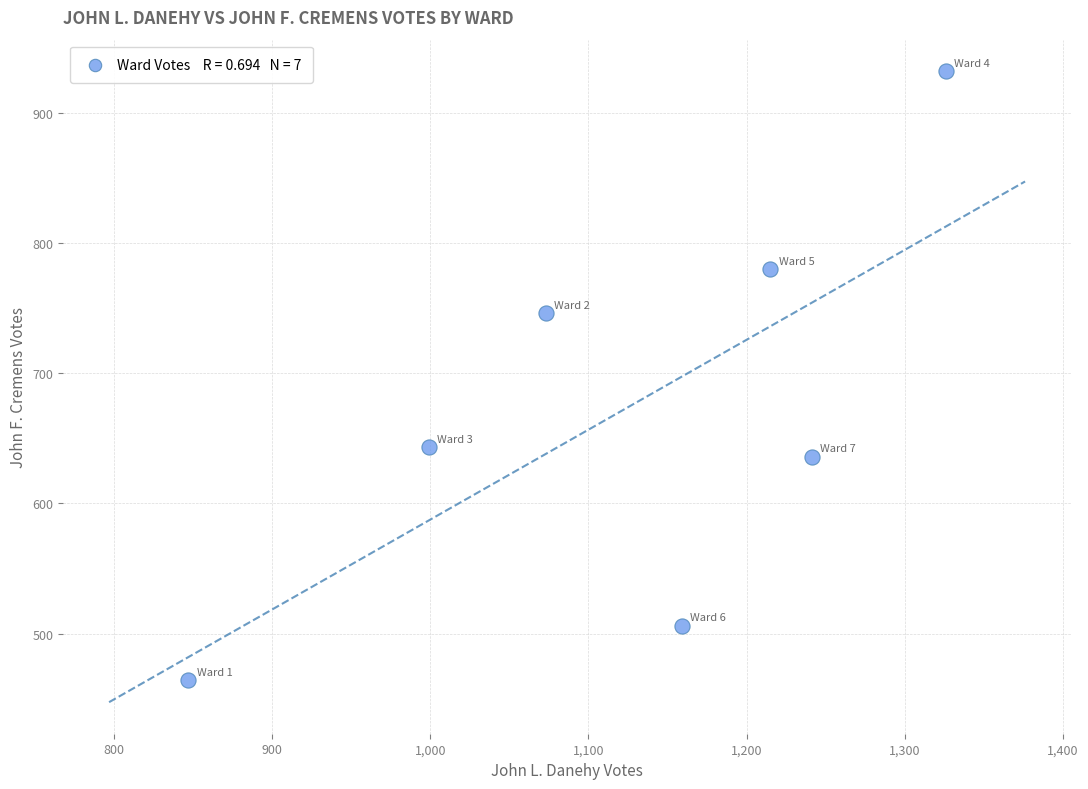

What is the range of Y values (max minus min)?

468